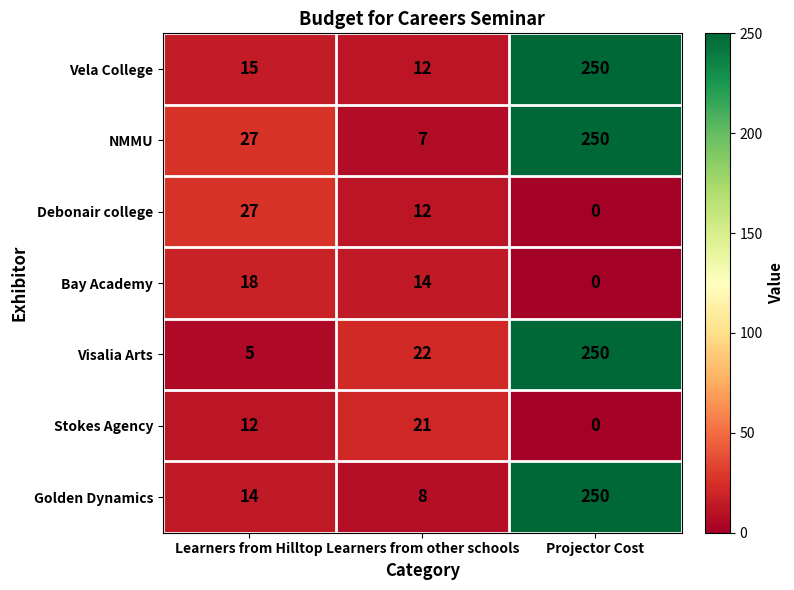

At how many categories does at least one series exceed 157?

1